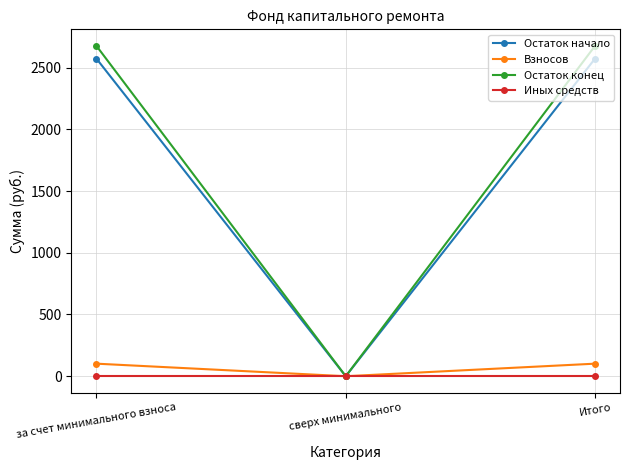

What position from the right is за счет минимального взноса?

3